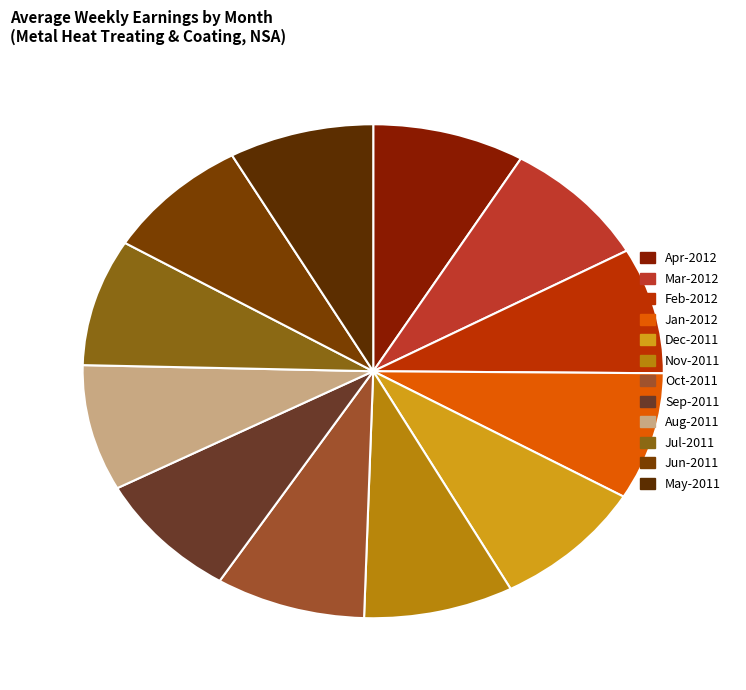

How many segments does this pie chart have?

12